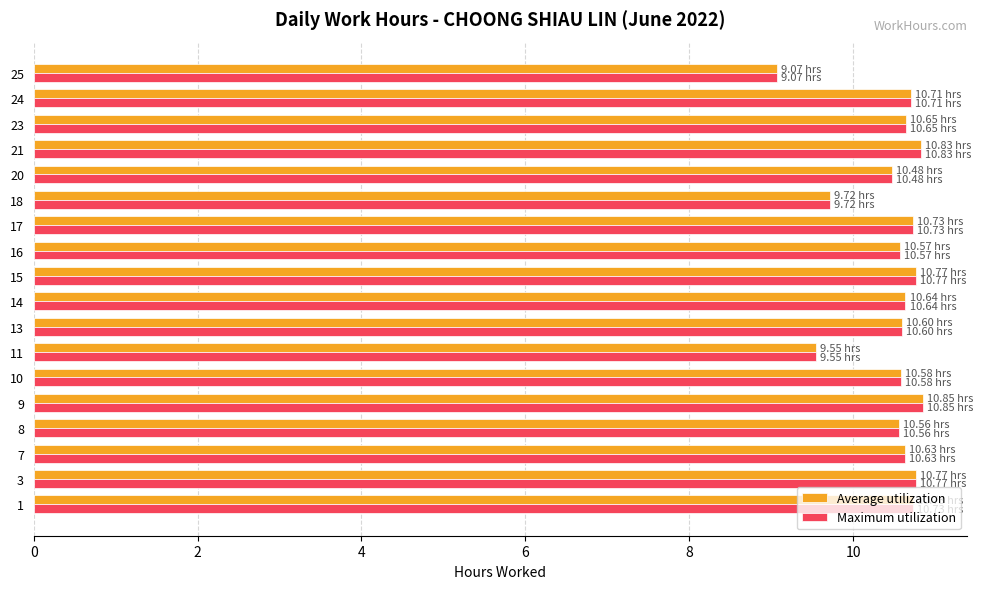

What is the total value across all series at 16?

21.1